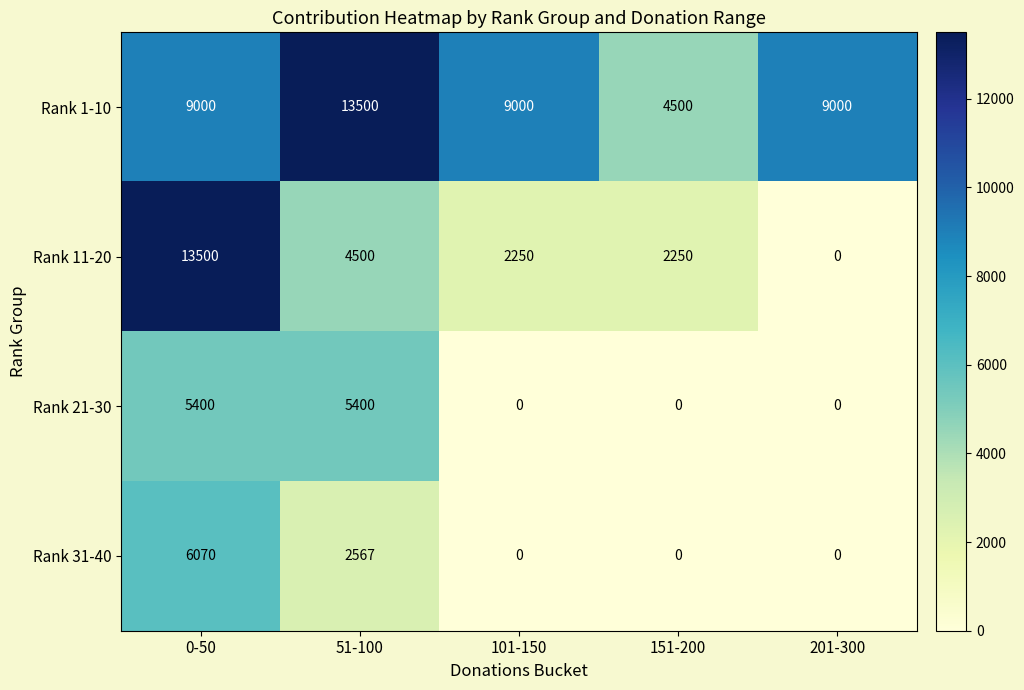

The Rank 21-30 series shows 5400 at 0-50. True or false?

True